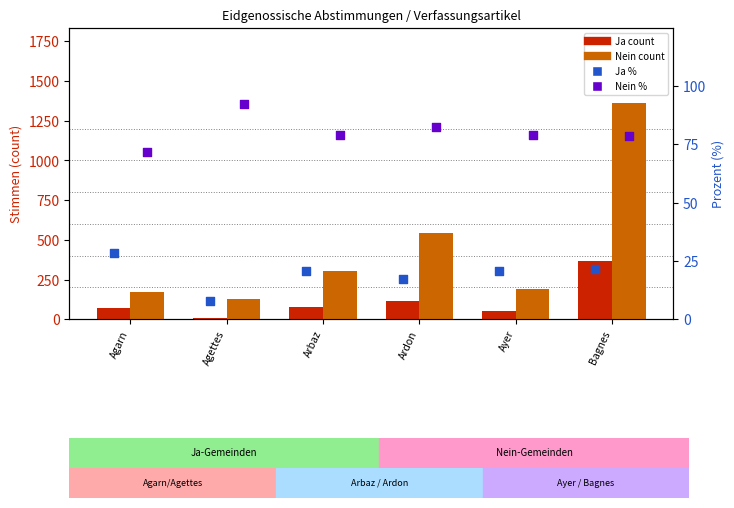

Which series has the largest total across all categories?

Nein (count)